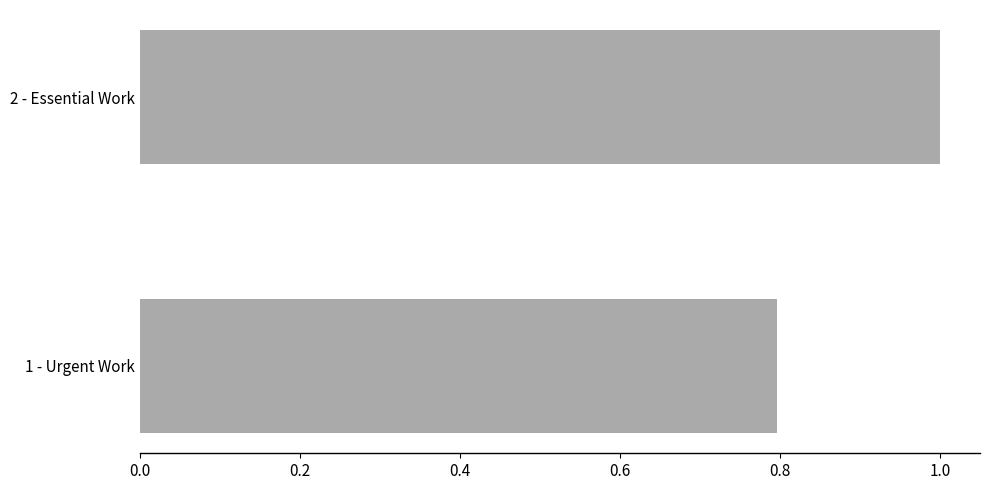

The chart shows a value of 0.8 at 1 - Urgent Work. True or false?

True